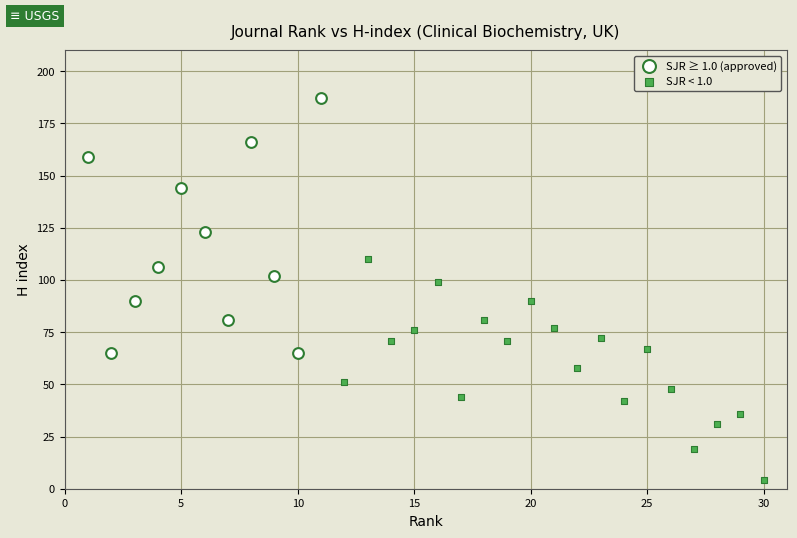

Which series contains the lowest Y value?

SJR < 1.0